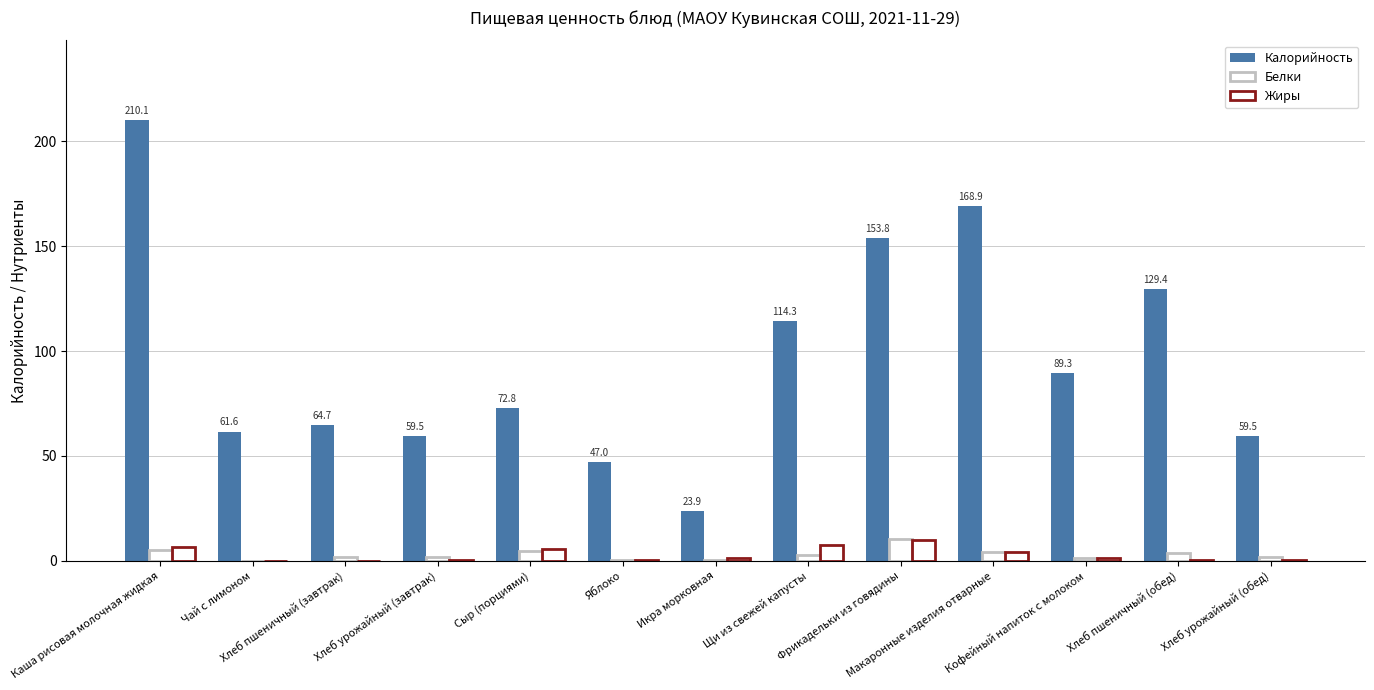

How many distinct data groups are displayed?

3